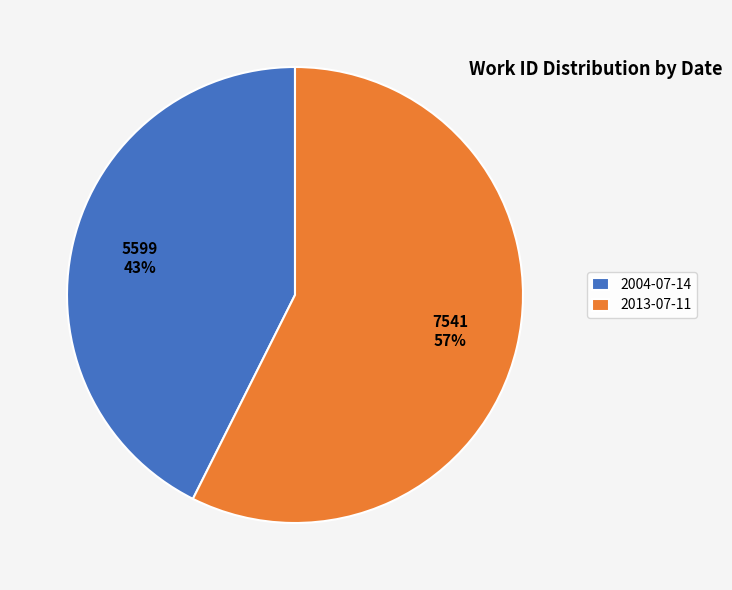

What is the ratio of the value at 2013-07-11 to the value at 2004-07-14?

1.3